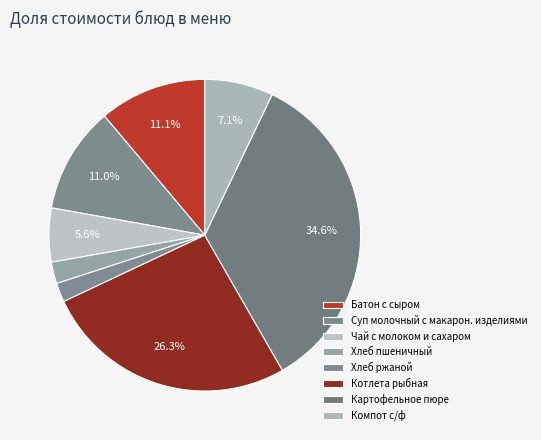

Which category has the biggest portion of the pie?

Картофельное пюре